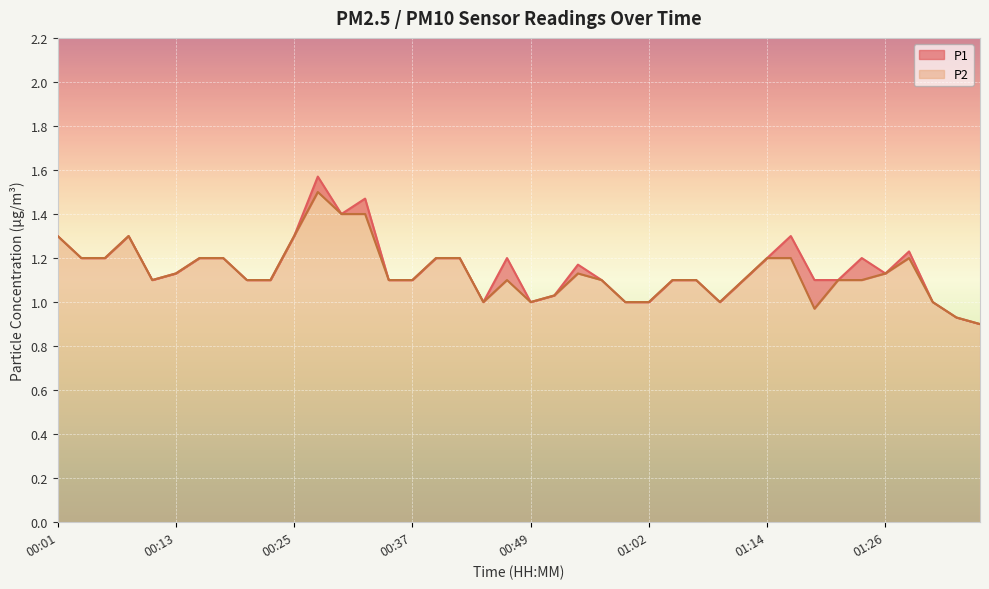

Between 00:44 and 01:09, which series saw the biggest shift?

P1